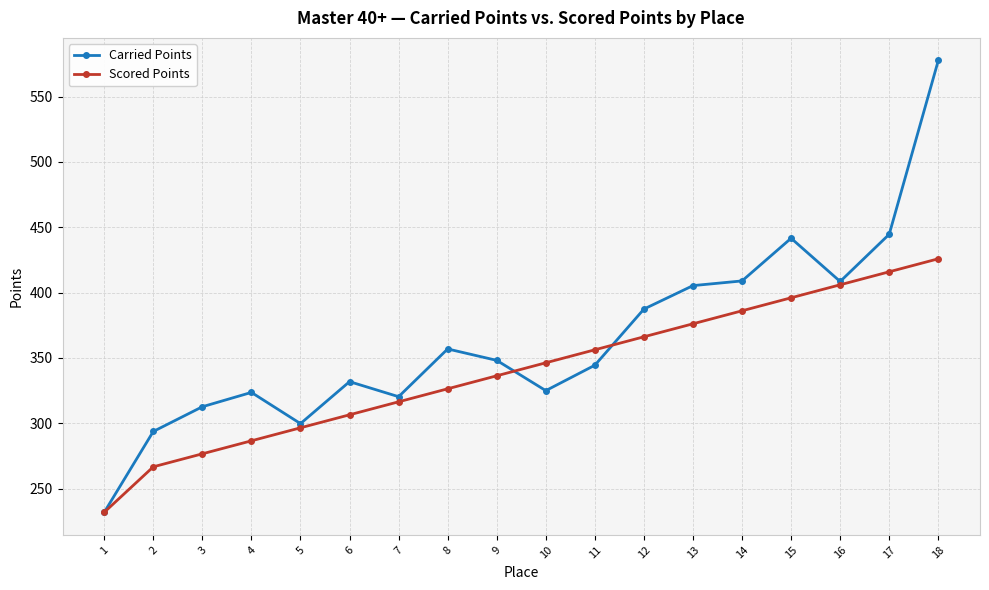

Is it true that Carried Points equals 463.9 at 11?

False